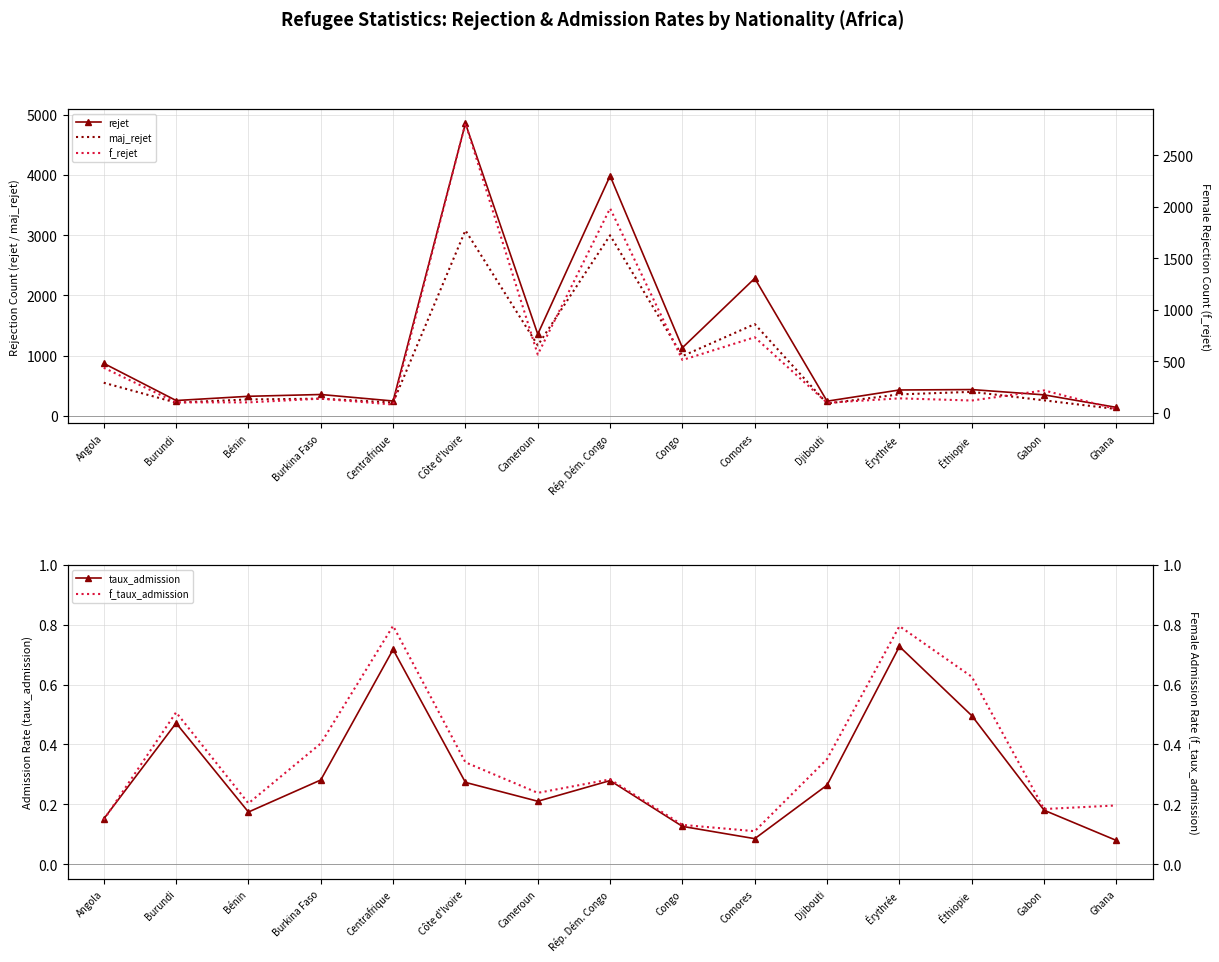

What are all the series names shown in the legend?

rejet, maj_rejet, f_rejet, taux_admission, f_taux_admission